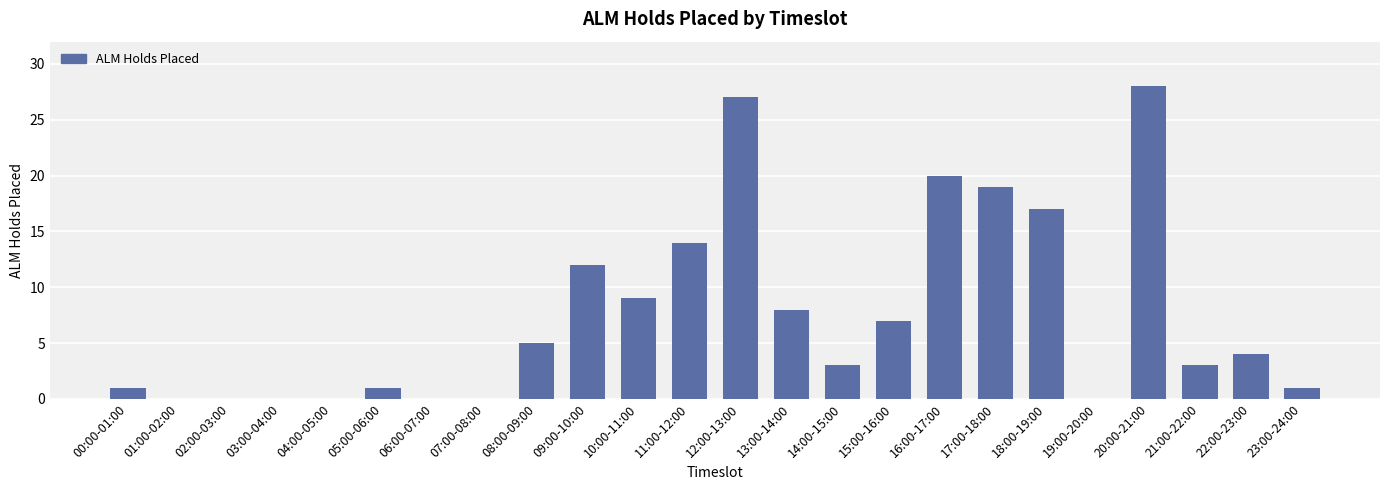

How many data points does each series have?

24